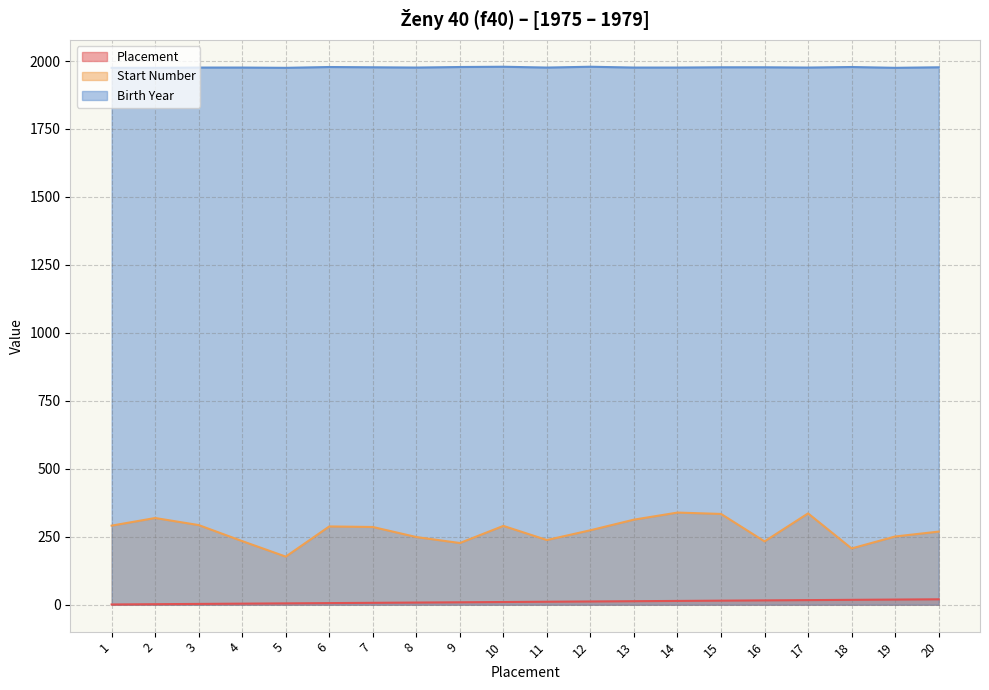

At which category is the sum across all series the highest?

14